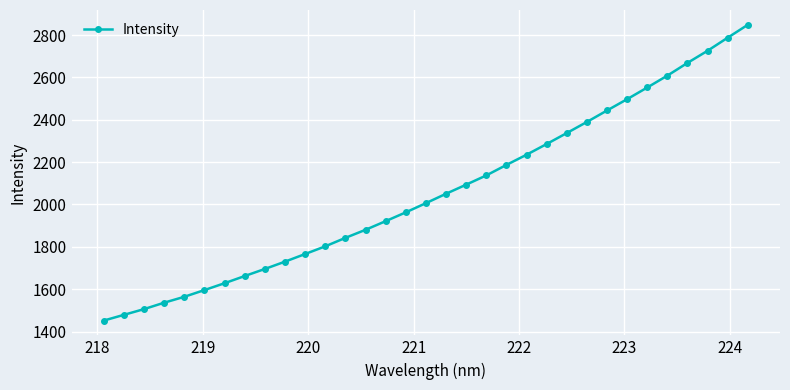

What is the greatest value displayed?

2848.6